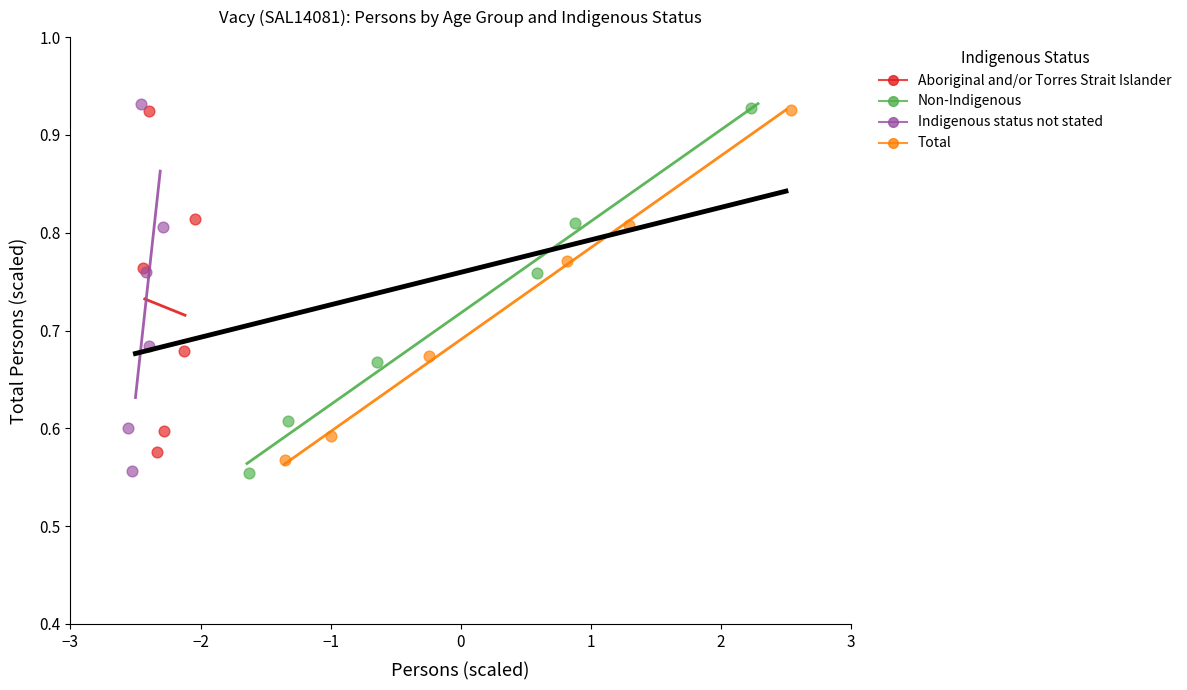

Which series has the largest Y range (max minus min)?

Indigenous status not stated